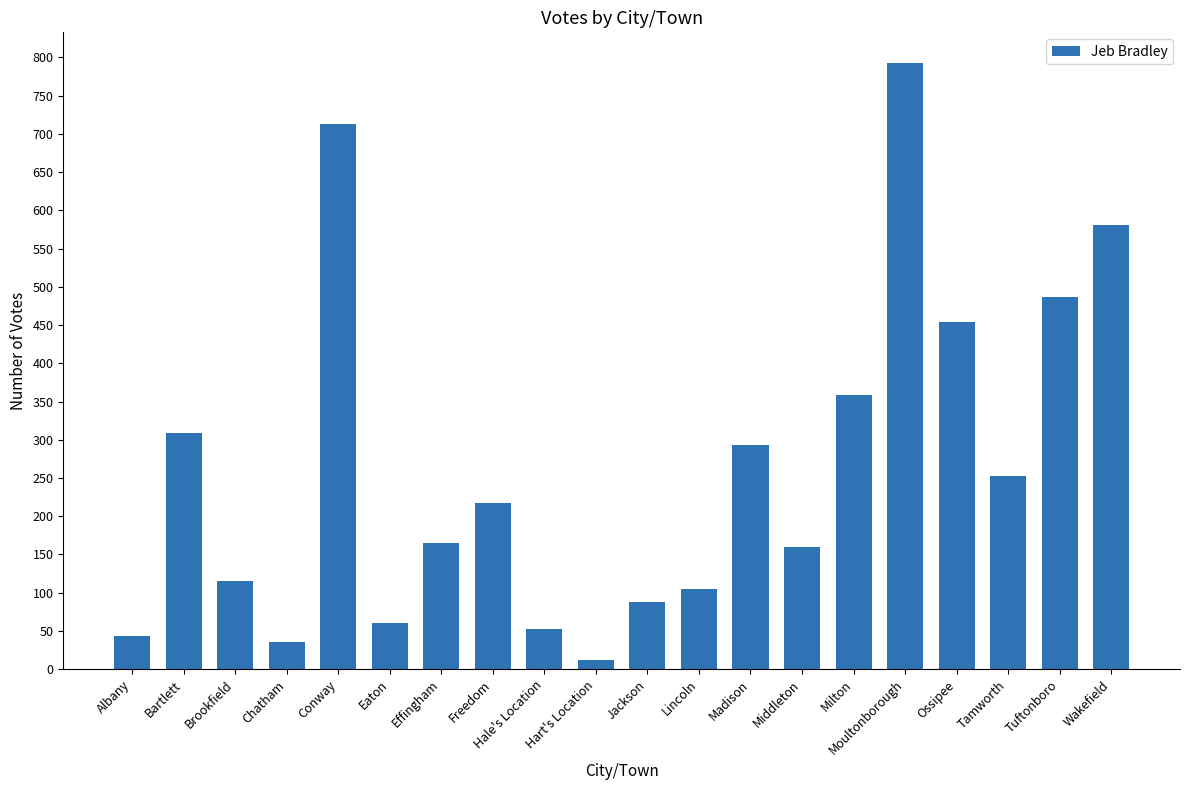

Reading left to right, transcribe all the data shown in this chart.

Albany=43	Bartlett=309	Brookfield=115	Chatham=35	Conway=713	Eaton=60	Effingham=165	Freedom=217	Hale's Location=52	Hart's Location=12	Jackson=88	Lincoln=105	Madison=293	Middleton=160	Milton=359	Moultonborough=793	Ossipee=454	Tamworth=252	Tuftonboro=486	Wakefield=581